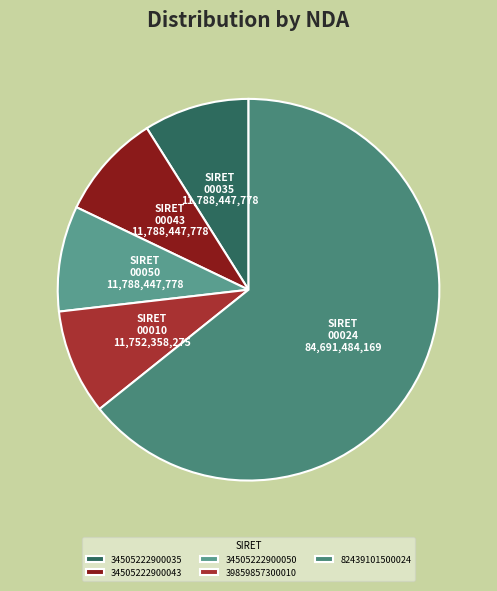

Is it true that 34505222900043 is 9% of the pie?

True